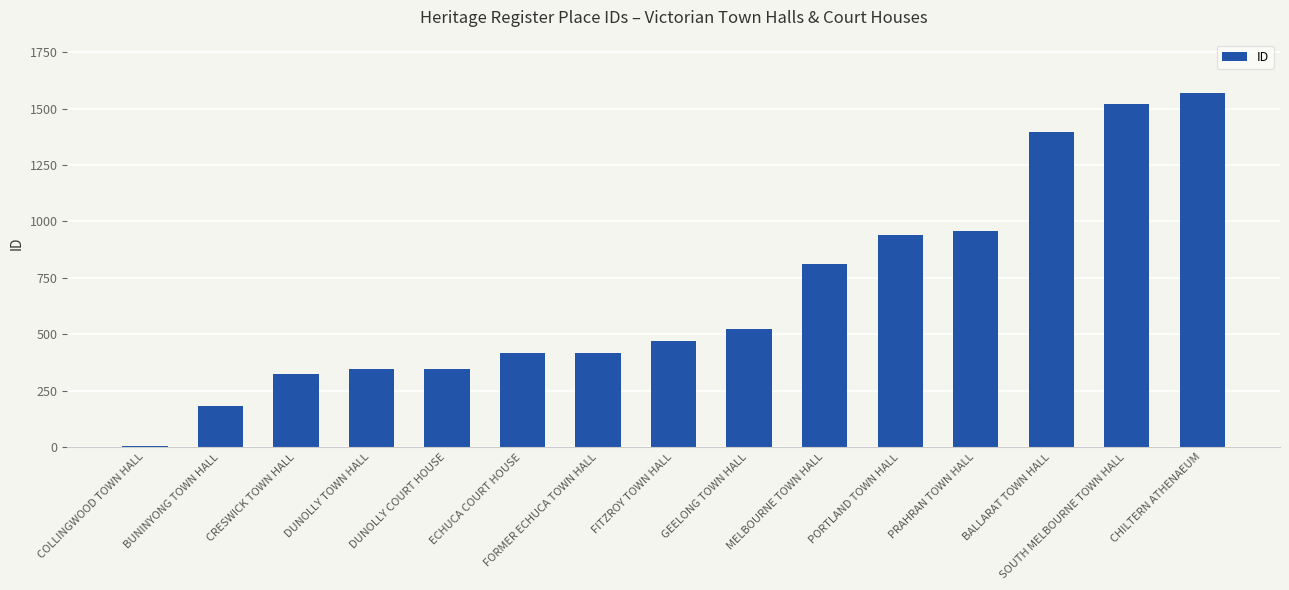

What is the ratio of the value at BALLARAT TOWN HALL to the value at CHILTERN ATHENAEUM?

0.9